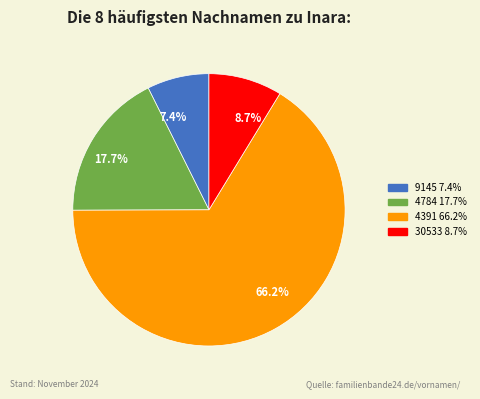

Does any single category account for the majority?

Yes